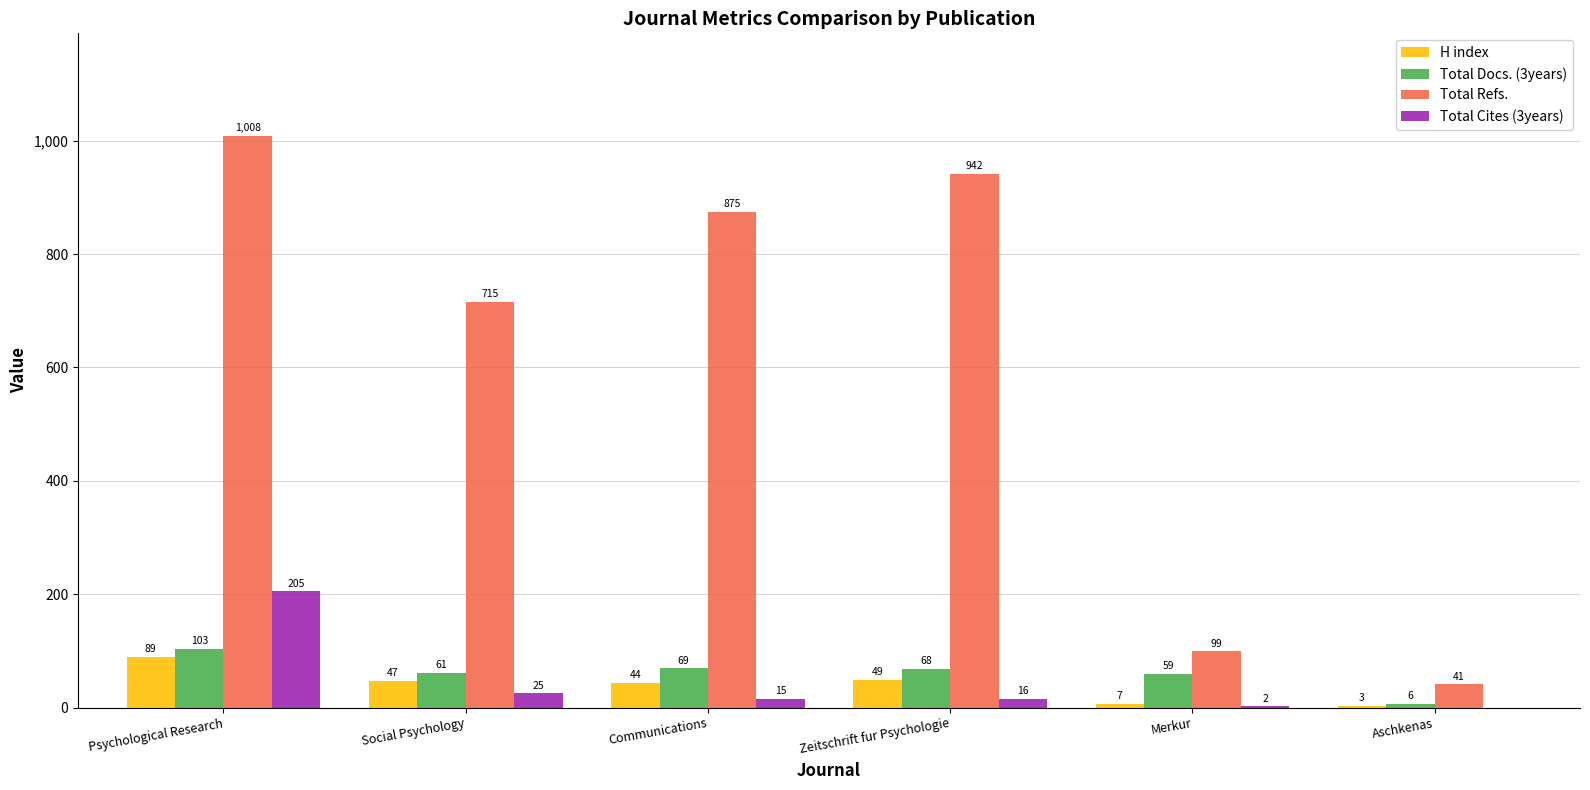

Between Social Psychology and Merkur, which series saw the biggest shift?

Total Refs.